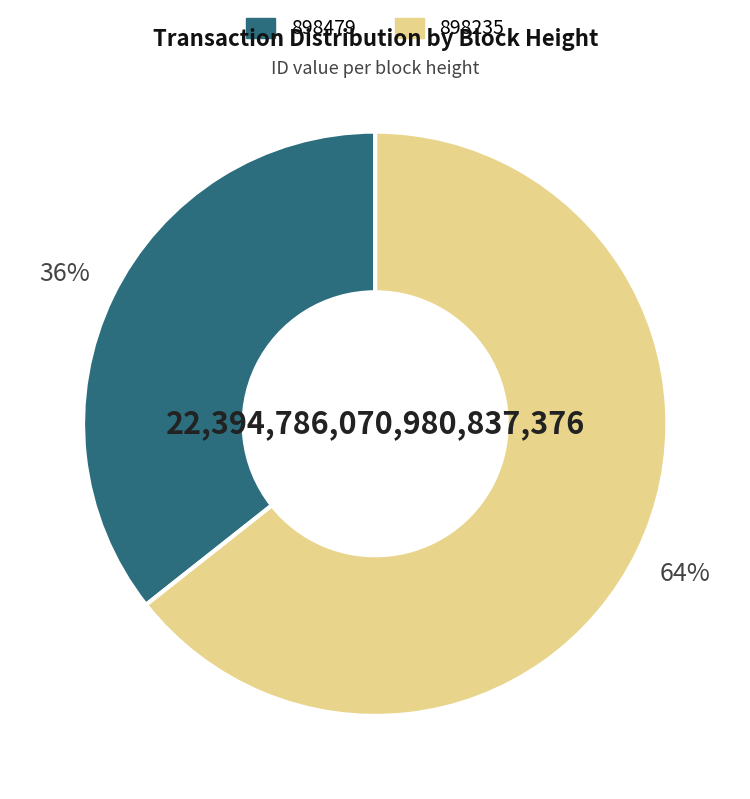

How many segments does this pie chart have?

2